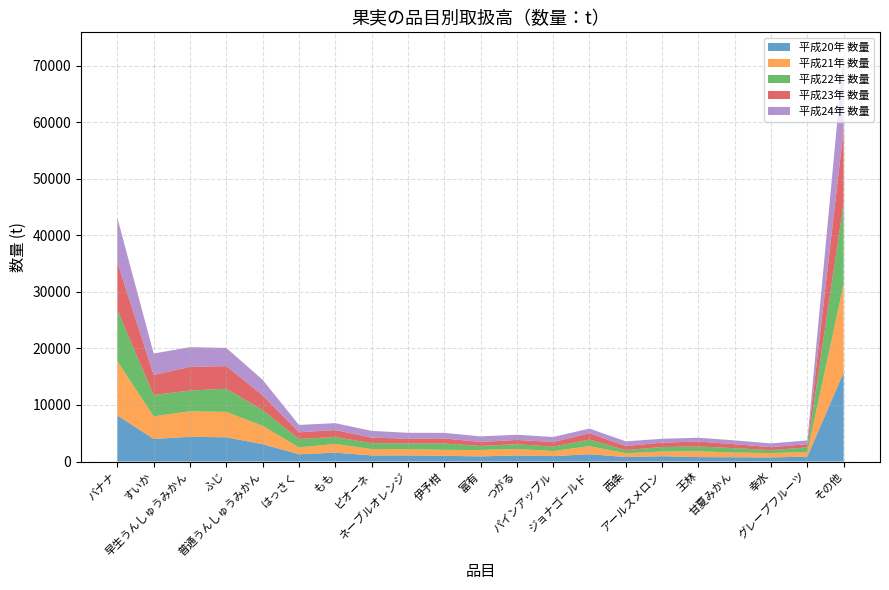

Reading right to left, what are all the values shown in this chart?

平成20年 数量: その他=15780	グレープフルーツ=866	幸水=723	甘夏みかん=759	王林=782	アールスメロン=940	西条=793	ジョナゴールド=1290	パインアップル=958	つがる=1070	富有=906	伊予柑=1006	ネーブルオレンジ=1079	ピオーネ=1073	もも=1567	はっさく=1284	普通うんしゅうみかん=3066	ふじ=4277	早生うんしゅうみかん=4368	すいか=3997	バナナ=8144
平成21年 数量: その他=15629	グレープフルーツ=836	幸水=770	甘夏みかん=827	王林=1027	アールスメロン=831	西条=669	ジョナゴールド=1430	パインアップル=888	つがる=1151	富有=1132	伊予柑=1051	ネーブルオレンジ=1106	ピオーネ=1128	もも=1540	はっさく=1216	普通うんしゅうみかん=3245	ふじ=4495	早生うんしゅうみかん=4518	すいか=3986	バナナ=9582
平成22年 数量: その他=14309	グレープフルーツ=788	幸水=529	甘夏みかん=768	王林=856	アールスメロン=803	西条=549	ジョナゴールド=1161	パインアップル=780	つがる=843	富有=721	伊予柑=1130	ネーブルオレンジ=997	ピオーネ=1052	もも=1232	はっさく=1483	普通うんしゅうみかん=2790	ふじ=4094	早生うんしゅうみかん=3664	すいか=3766	バナナ=9064
平成23年 数量: その他=13095	グレープフルーツ=583	幸水=515	甘夏みかん=710	王林=867	アールスメロン=761	西条=737	ジョナゴールド=1108	パインアップル=819	つがる=750	富有=702	伊予柑=892	ネーブルオレンジ=858	ピオーネ=970	もも=1226	はっさく=1180	普通うんしゅうみかん=2598	ふじ=4003	早生うんしゅうみかん=4174	すいか=3551	バナナ=8436
平成24年 数量: その他=13441	グレープフルーツ=658	幸水=668	甘夏みかん=671	王林=674	アールスメロン=685	西条=819	ジョナゴールド=839	パインアップル=891	つがる=917	富有=984	伊予柑=986	ネーブルオレンジ=1035	ピオーネ=1196	もも=1219	はっさく=1307	普通うんしゅうみかん=2753	ふじ=3217	早生うんしゅうみかん=3489	すいか=3793	バナナ=7857